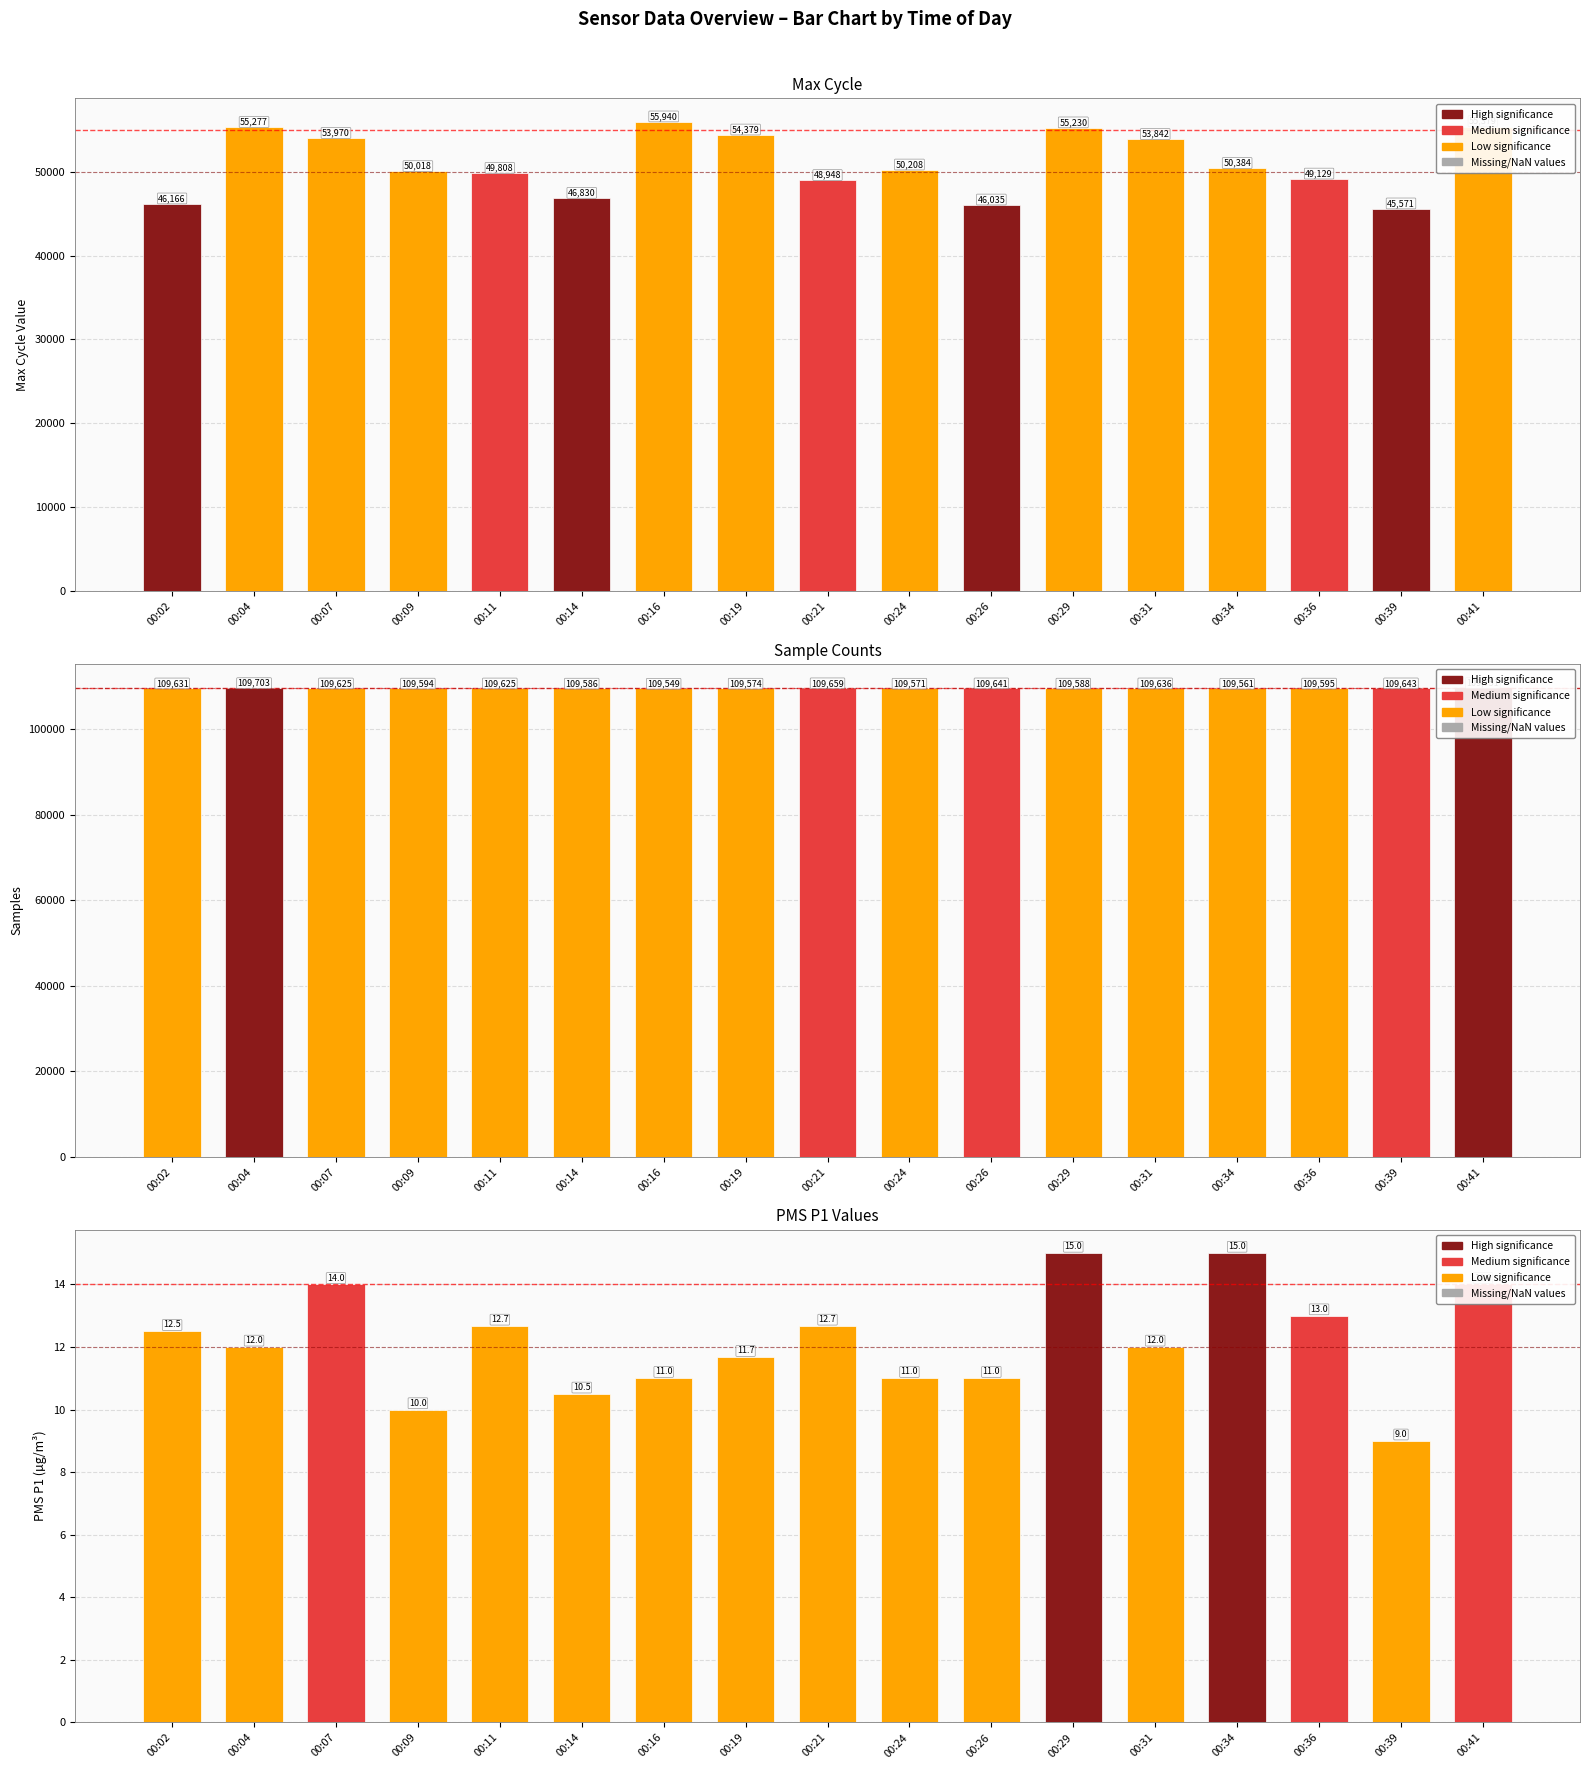

At how many categories does at least one series exceed 8676?

17